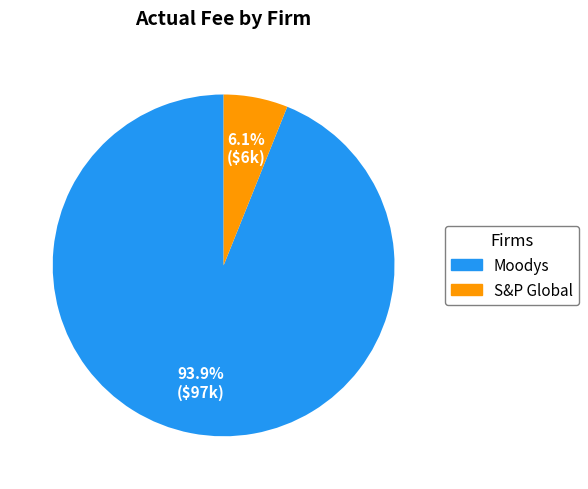

To the nearest percent, what percentage of the pie is S&P Global?

6%